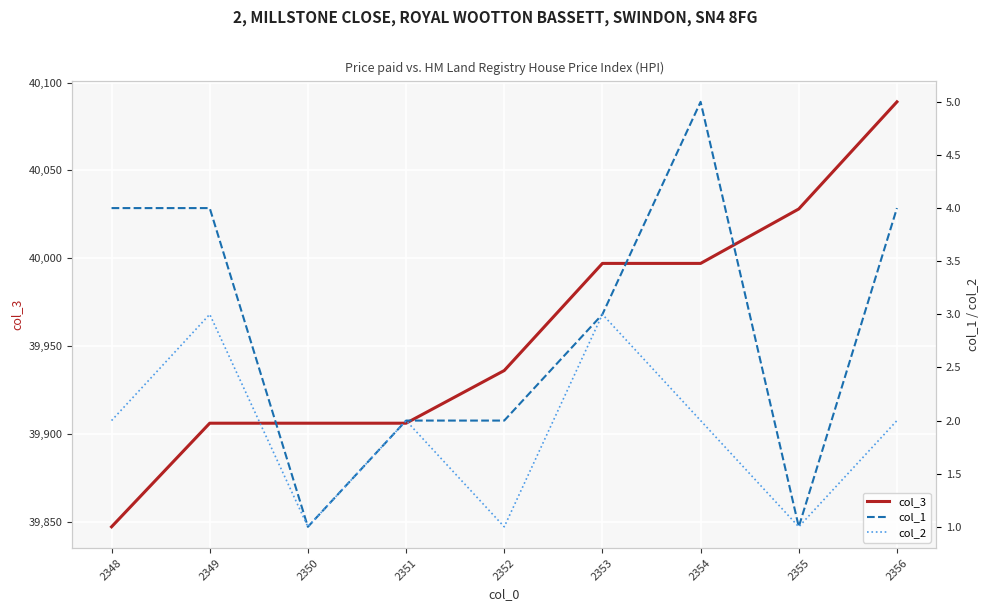

The col_3 series shows 60533 at 2348. True or false?

False